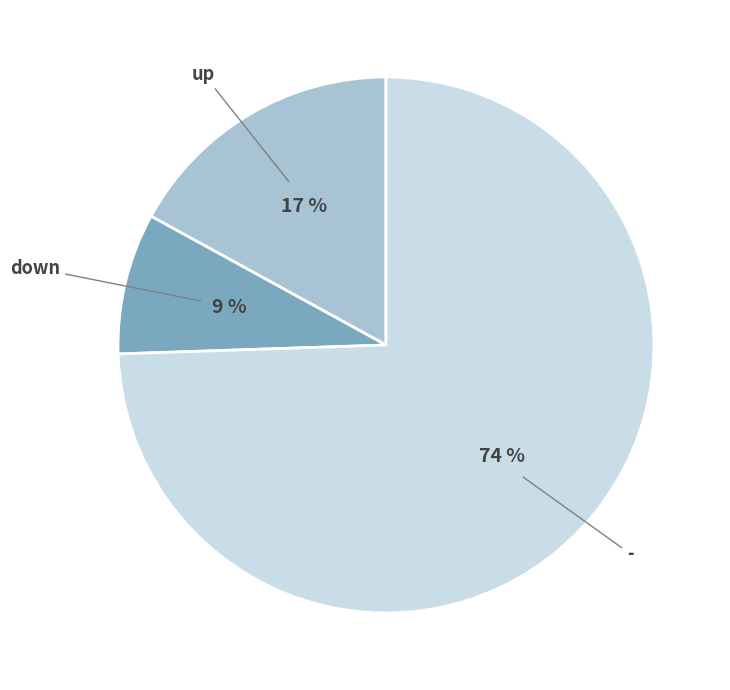

To the nearest percent, what is the average slice percentage?

33%